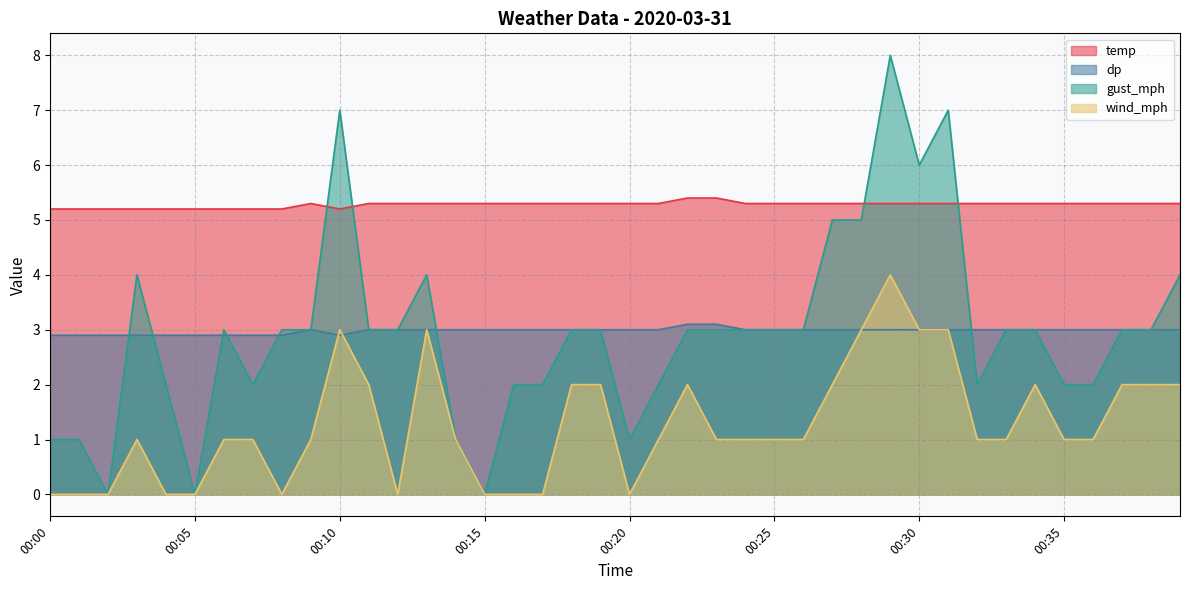

How many values in the dp series are below 3?

10